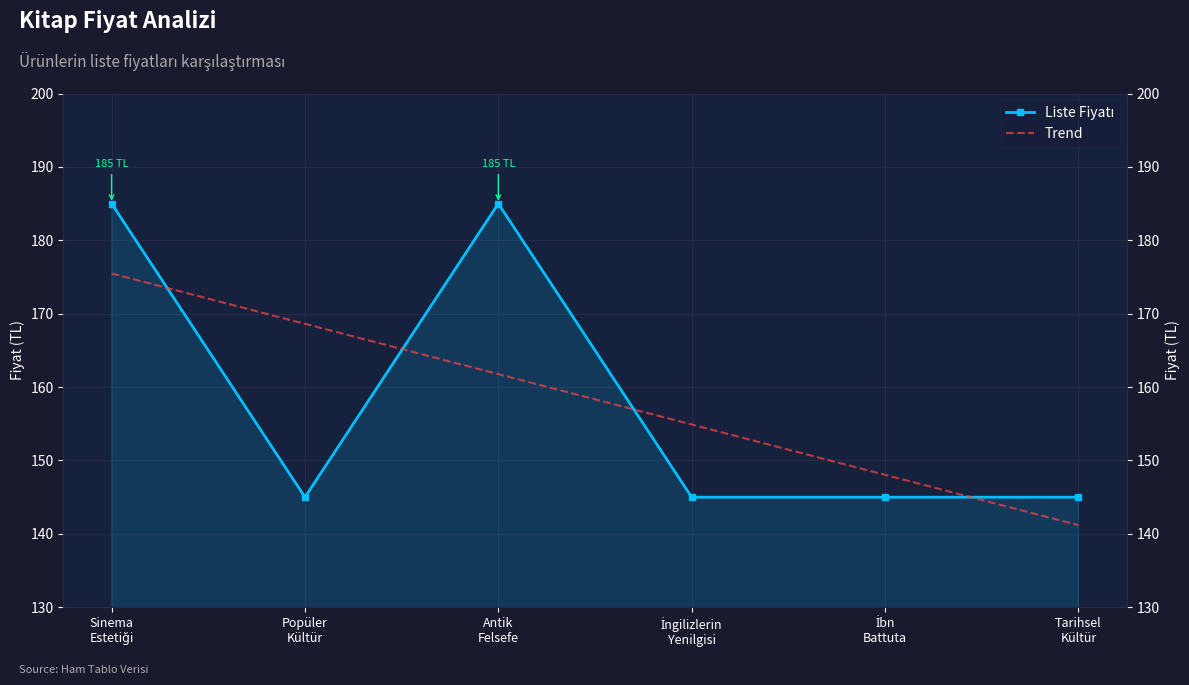

The value of Liste Fiyatı at Popüler
Kültür is 145.0. True or false?

True